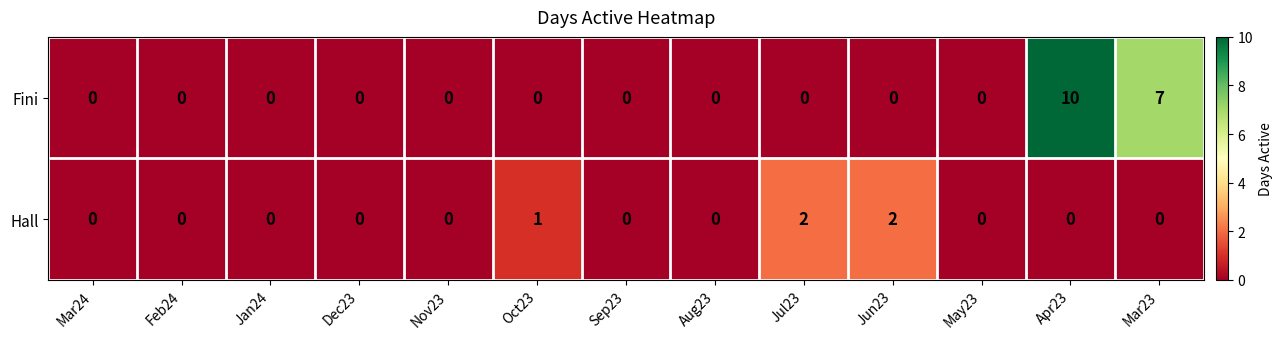

What is the difference between the maximum and minimum values in the Fini series?

10